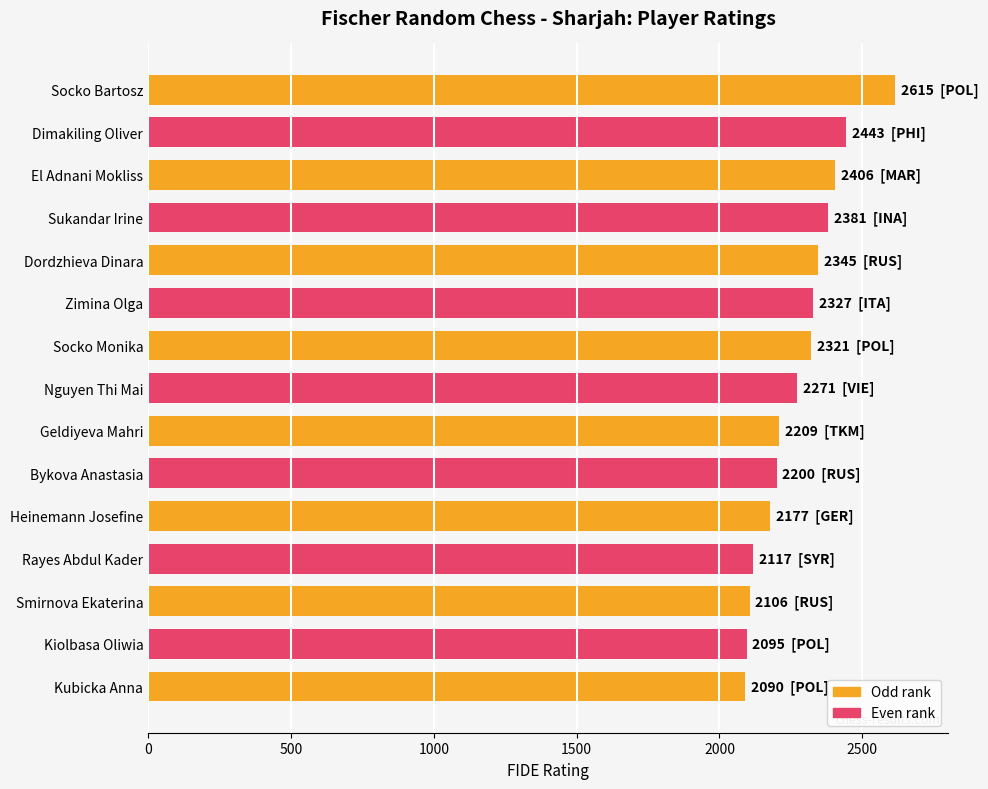

What is the label of the 7th bar from the bottom?

Geldiyeva Mahri